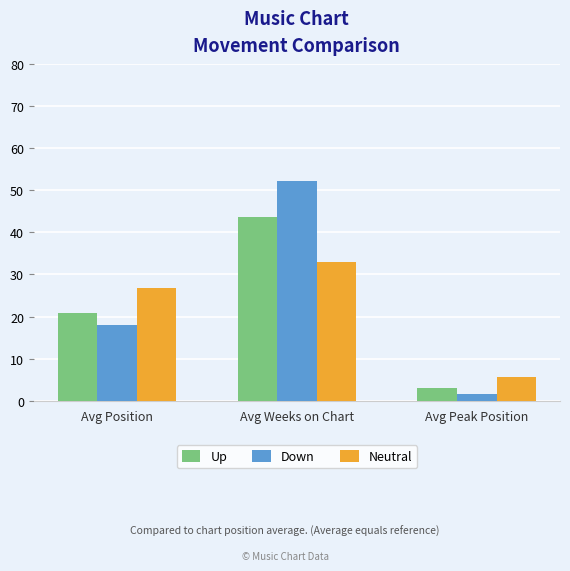

How many series are shown in this chart?

3